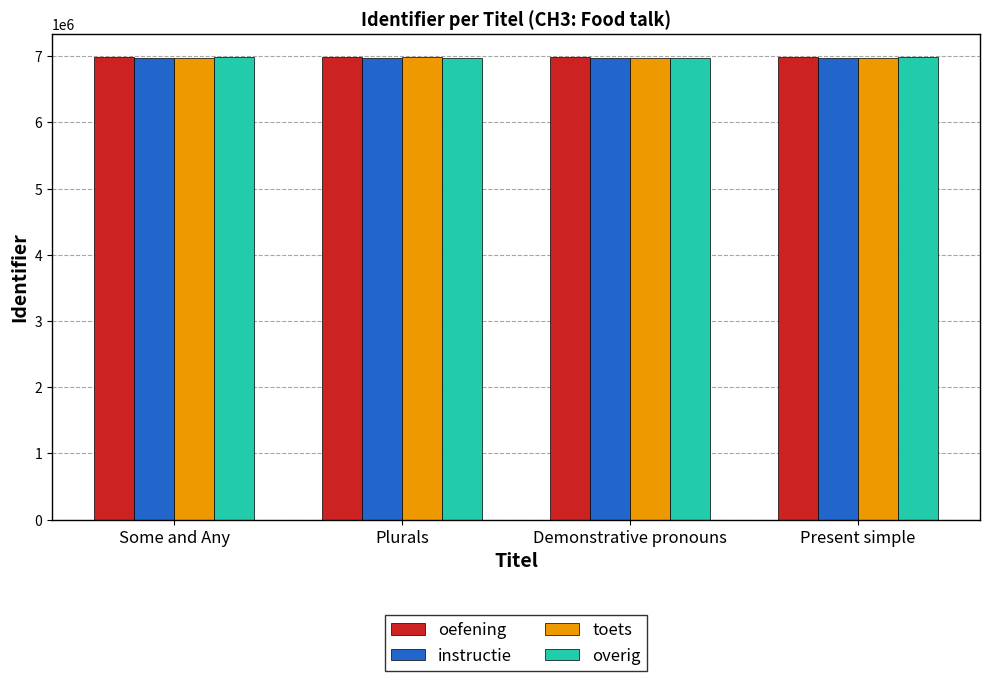

What is the spread (max minus min) of values at Present simple?

9816